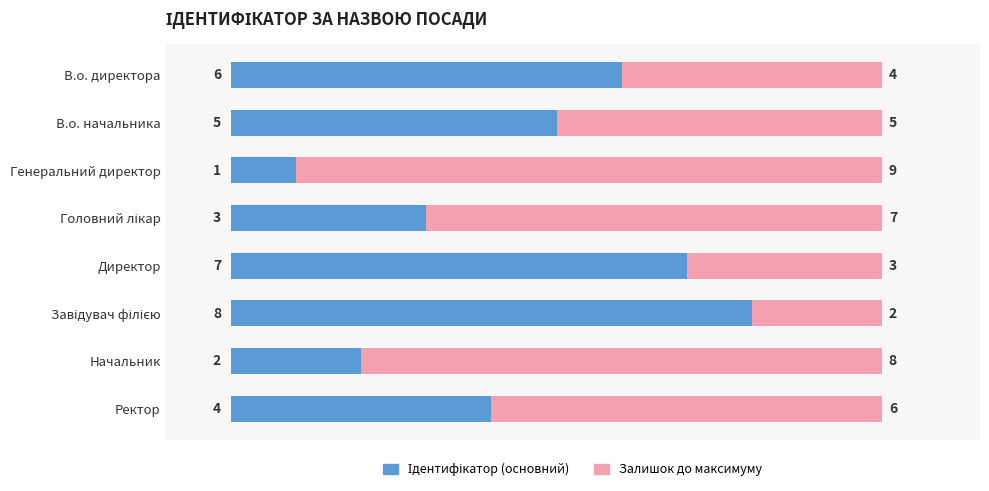

Rank the categories by value from highest to lowest.

Завідувач філією, Директор, В.о. директора, В.о. начальника, Ректор, Головний лікар, Начальник, Генеральний директор